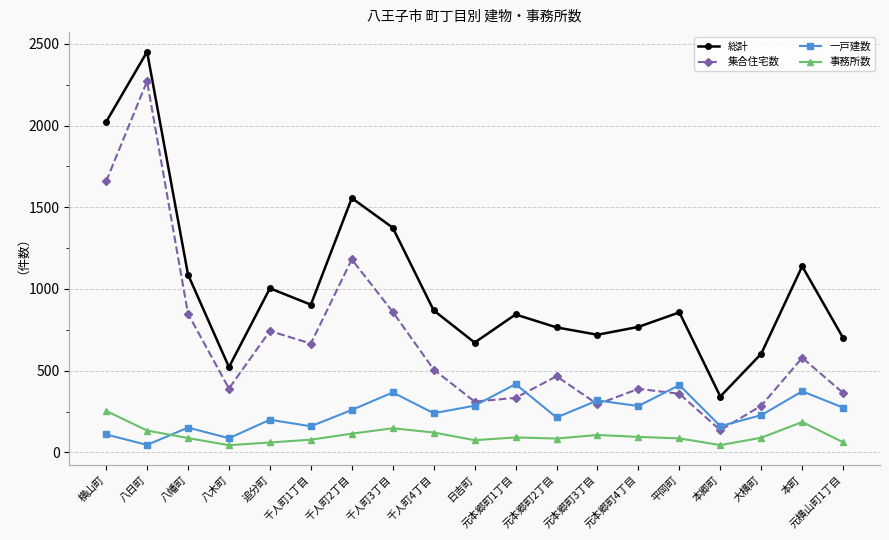

What is the label of the 12th point from the right?

千人町3丁目